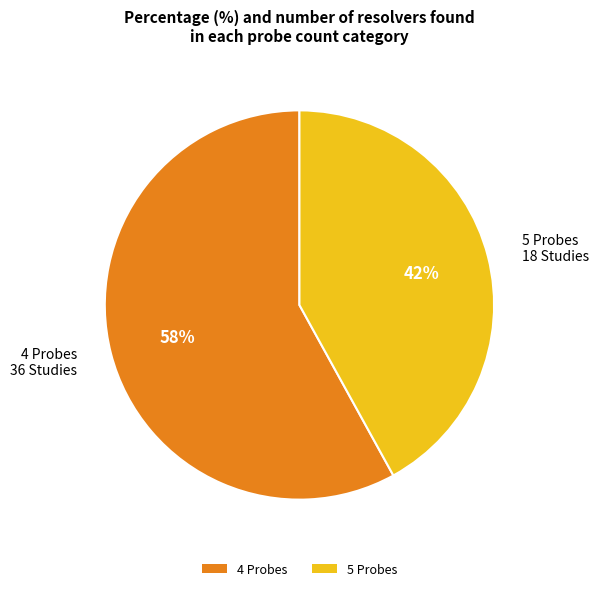

How many segments does this pie chart have?

2